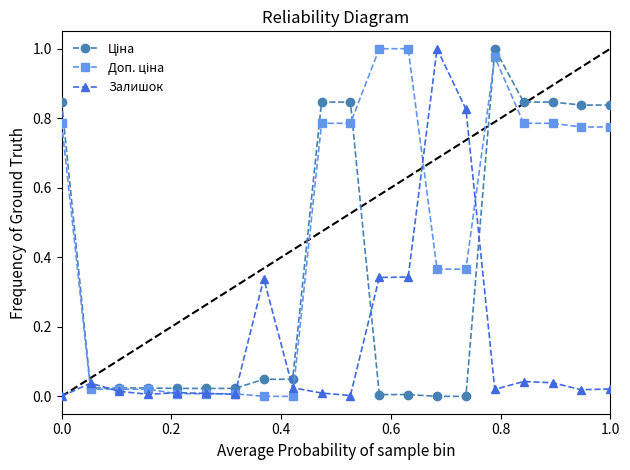

True or false: Залишок has more than 1 points higher than both neighbors.

True